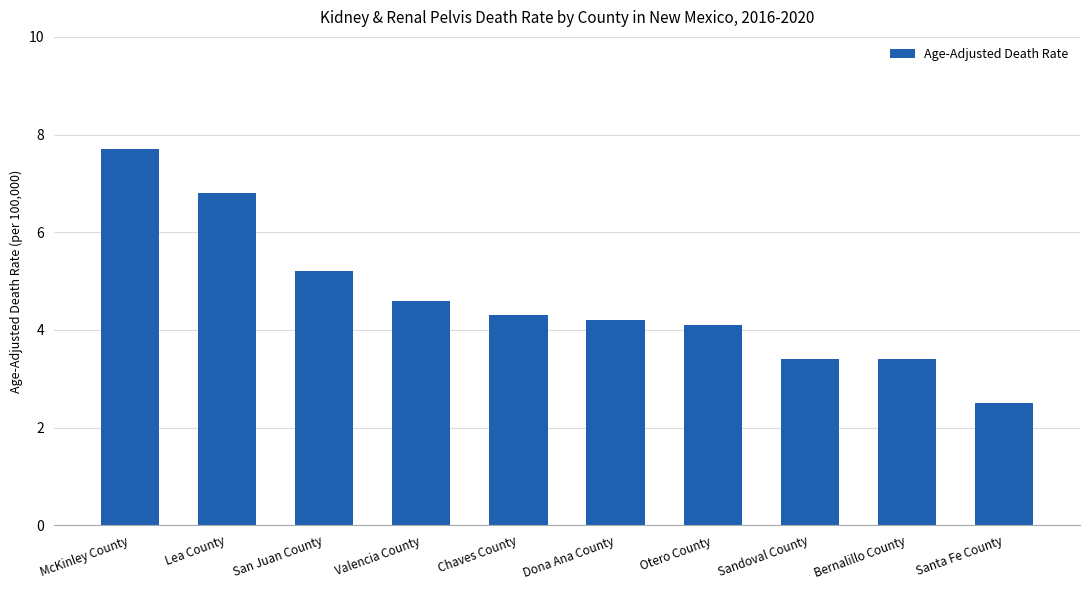

What is the smallest value displayed?

2.5